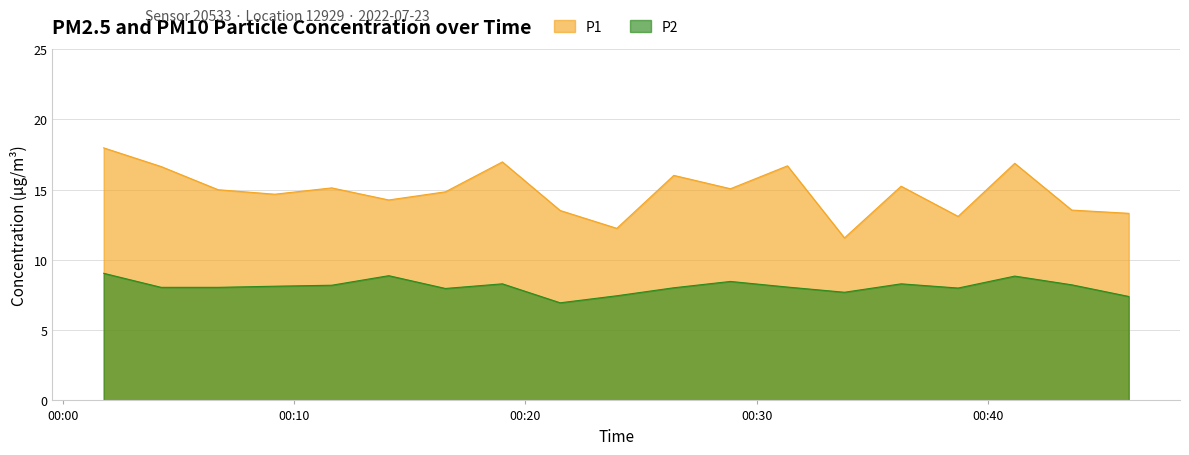

True or false: P2 has a value of 2.7 at 07:00.

False